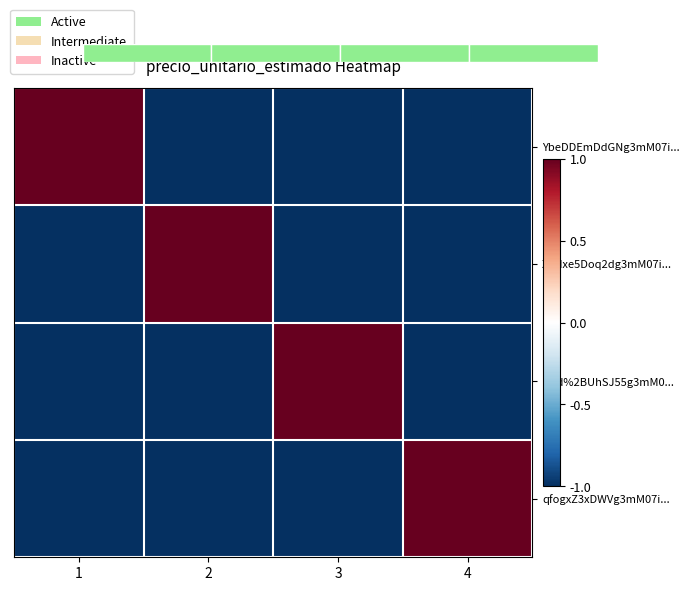

What is the difference between the YbeDDEmDdGNg3mM07i... values at 3 and 1?

2